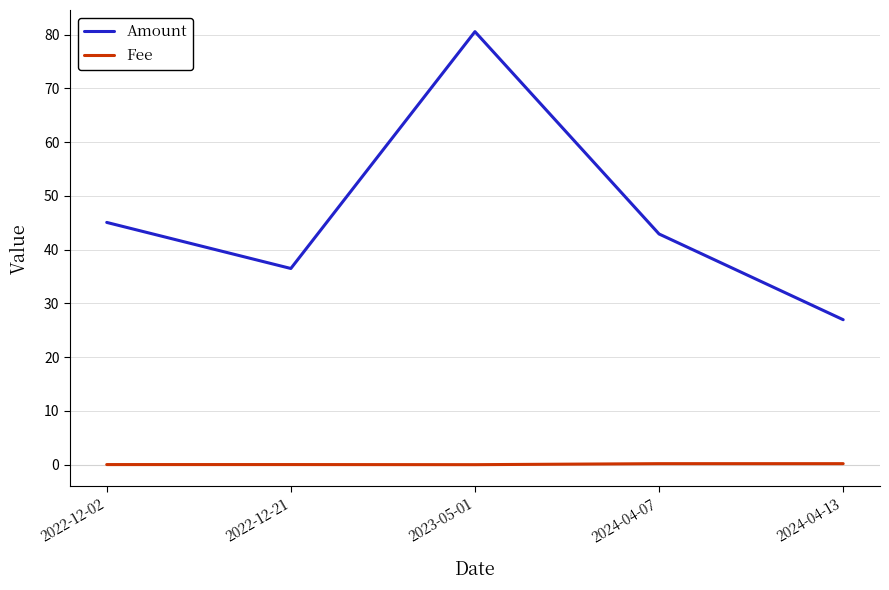

At which label does Amount first exceed 42?

2022-12-02